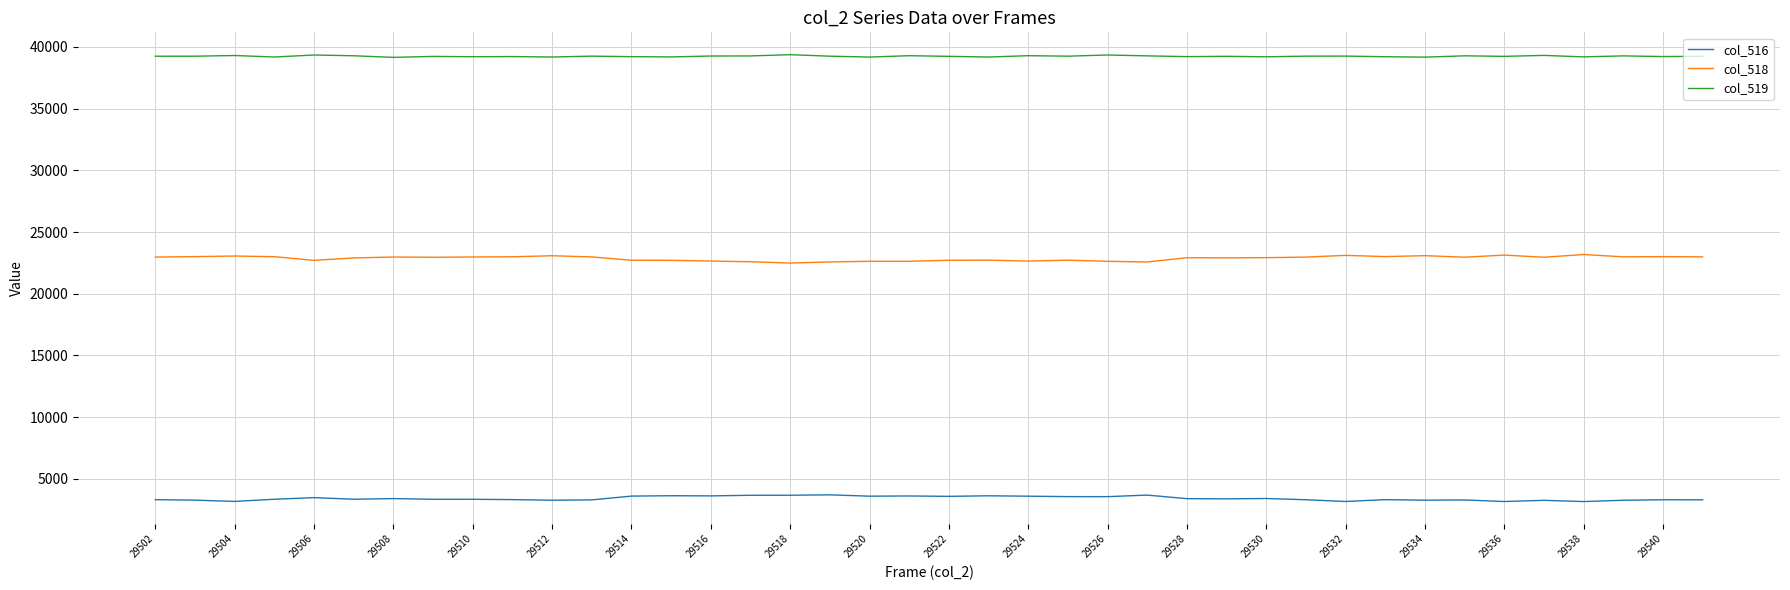

Which series has the largest total across all categories?

col_519